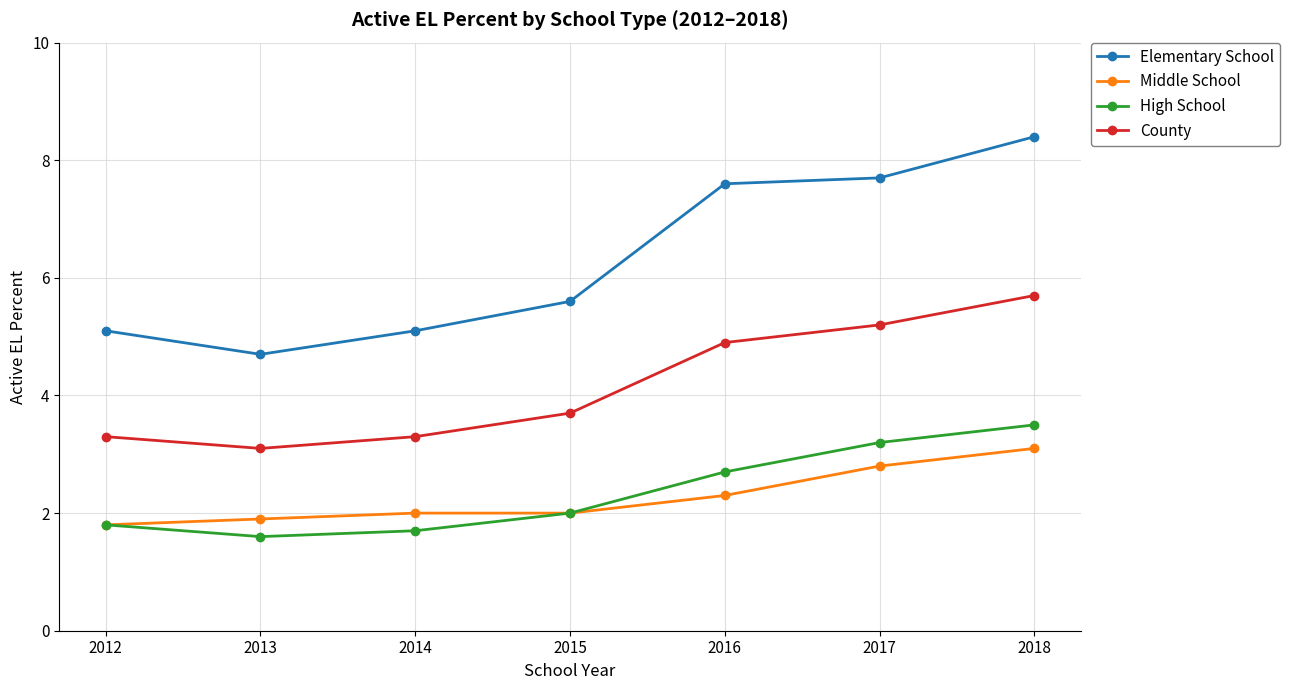

True or false: Elementary School and High School intersect in this chart.

False